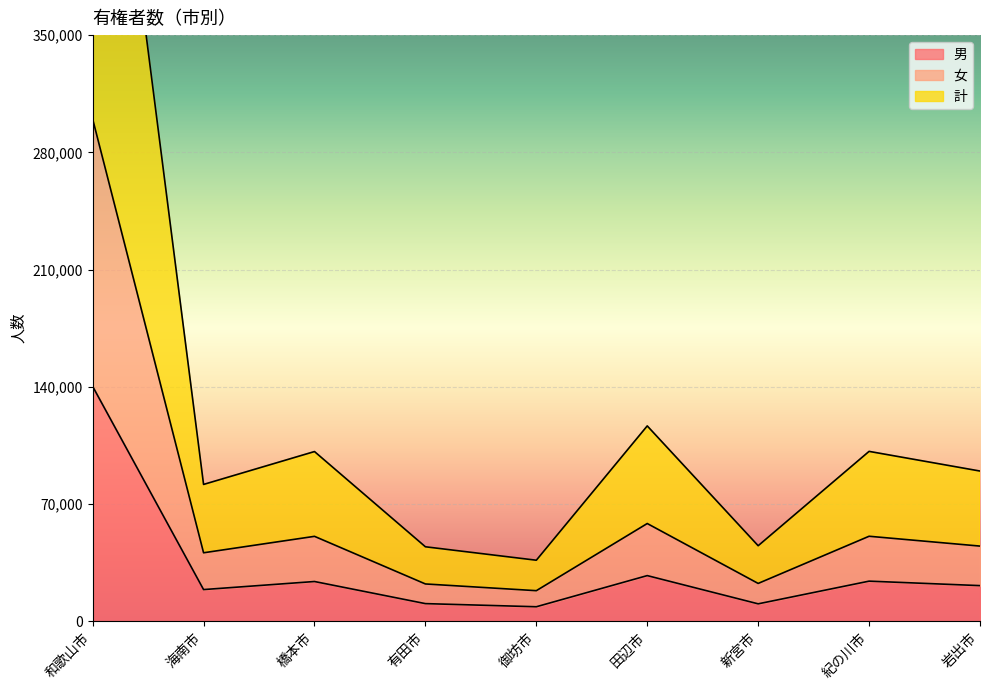

How many categories are shown in the chart?

9